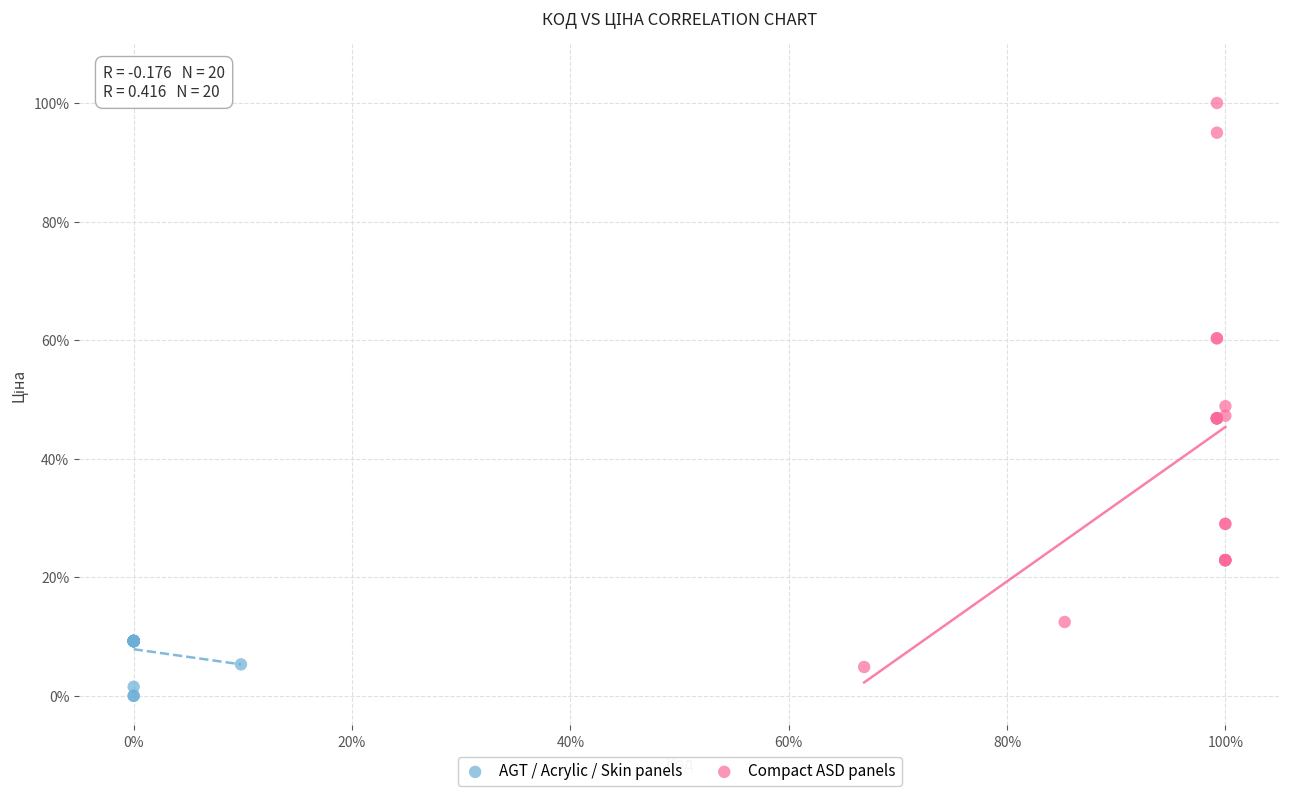

What are all the series names shown in the legend?

AGT / Acrylic / Skin panels, Compact ASD panels